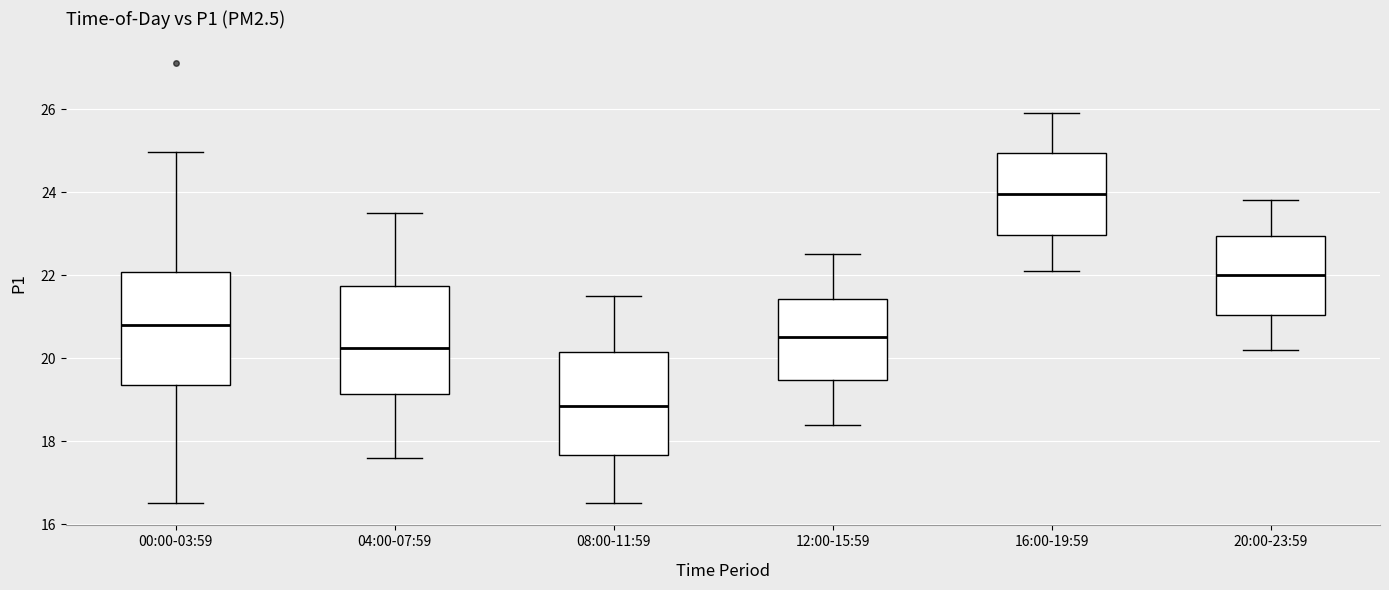

Which box's median line is the highest?

16:00-19:59